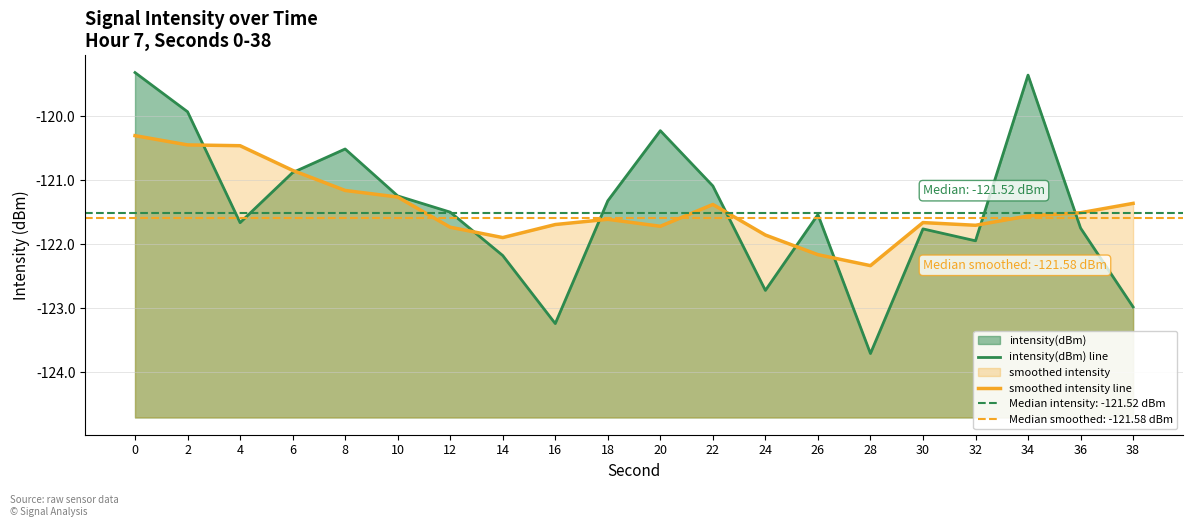

Between which two adjacent categories do intensity(dBm) line and smoothed intensity line first intersect?

2 and 4